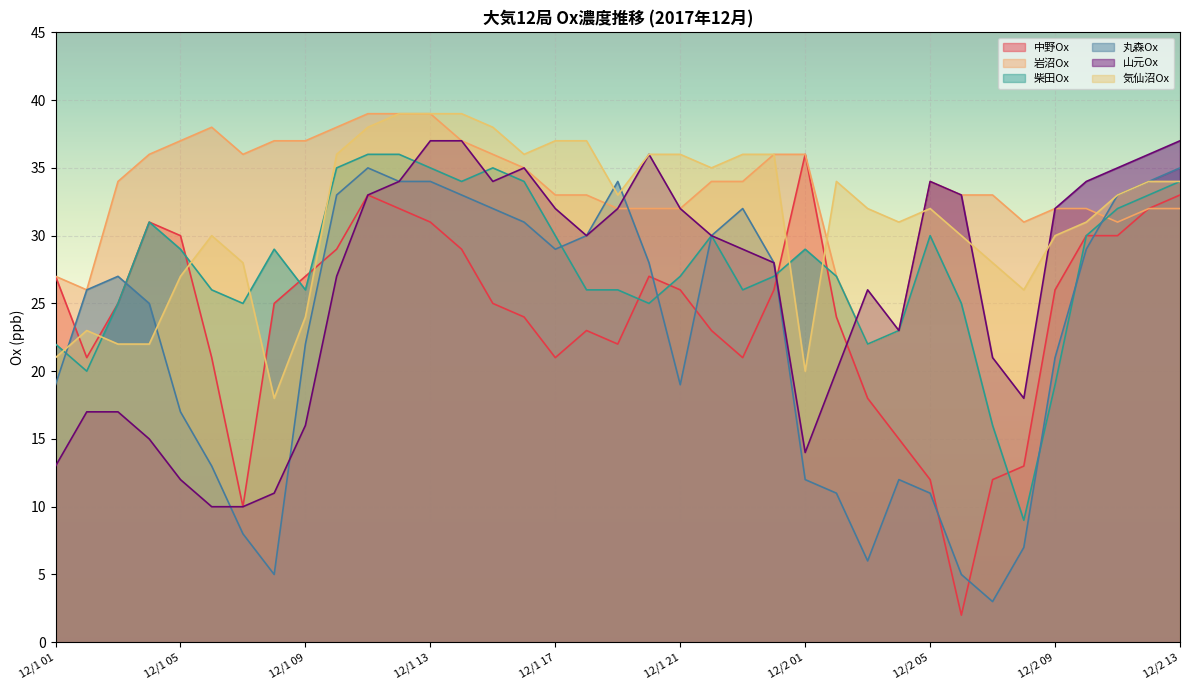

How many intersections are there between 柴田Ox and 山元Ox?

5